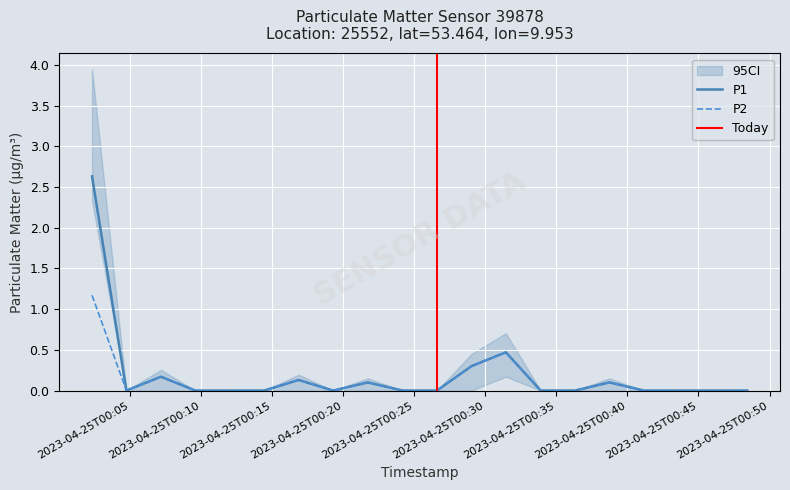

Reading left to right, what are all the values shown in this chart?

P1: 2.6	0.0	0.2	0.0	0.0	0.0	0.1	0.0	0.1	0.0	0.0	0.3	0.5	0.0	0.0	0.1	0.0	0.0	0.0	0.0
P2: 1.2	0.0	0.2	0.0	0.0	0.0	0.1	0.0	0.1	0.0	0.0	0.3	0.5	0.0	0.0	0.1	0.0	0.0	0.0	0.0